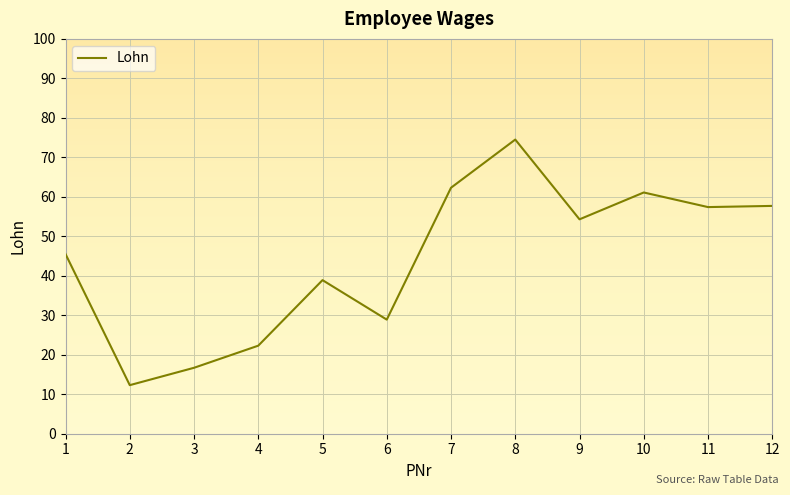

What is the approximate value at 7?

62.3